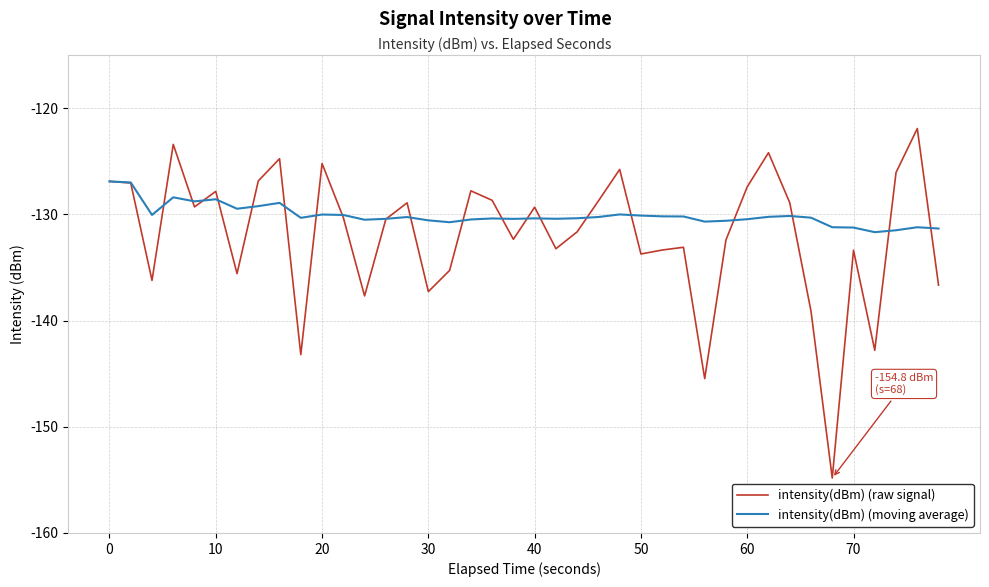

What are all the series names shown in the legend?

intensity(dBm) (raw signal), intensity(dBm) (moving average)